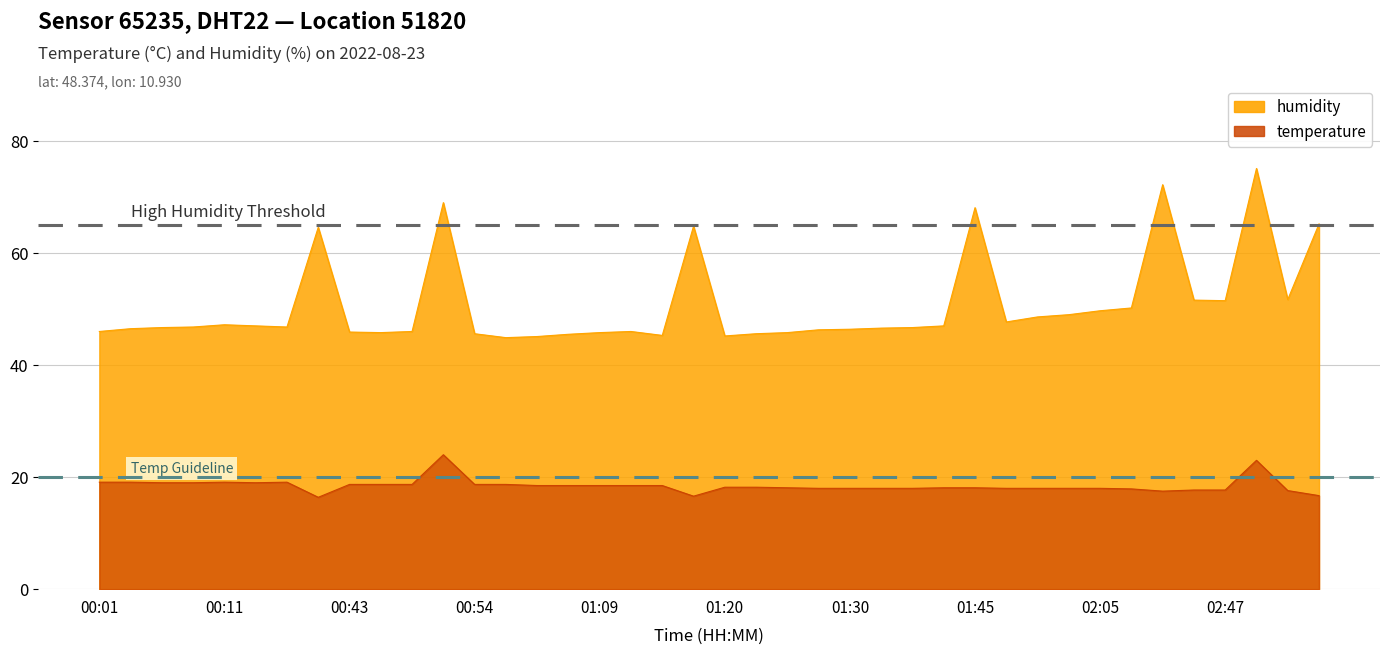

What is the difference between the maximum and second lowest values in the humidity series?

30.0